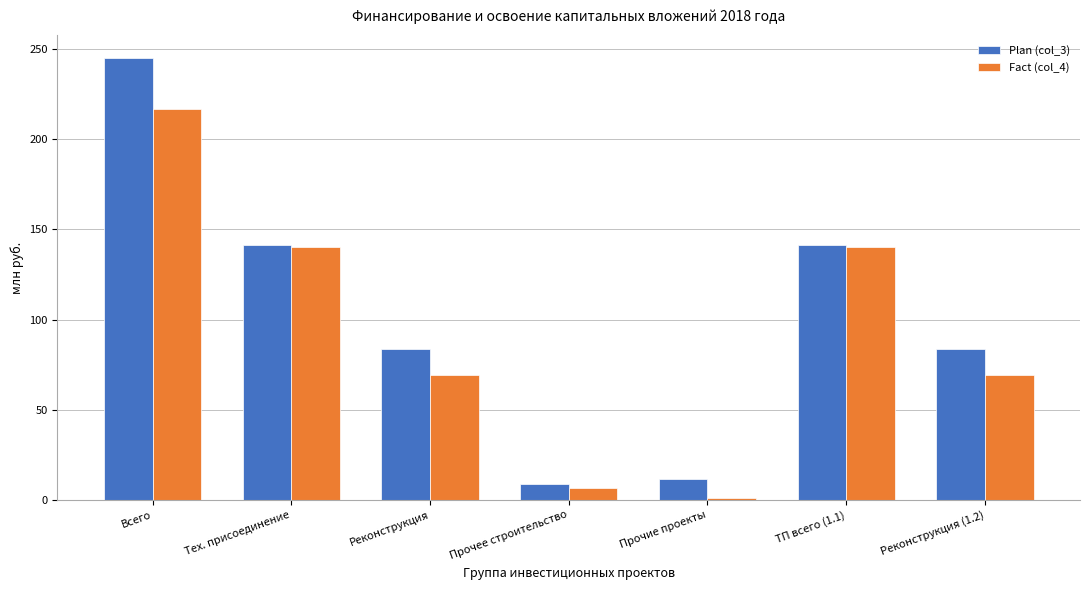

True or false: Plan (col_3) has a value of 406.0 at Всего.

False